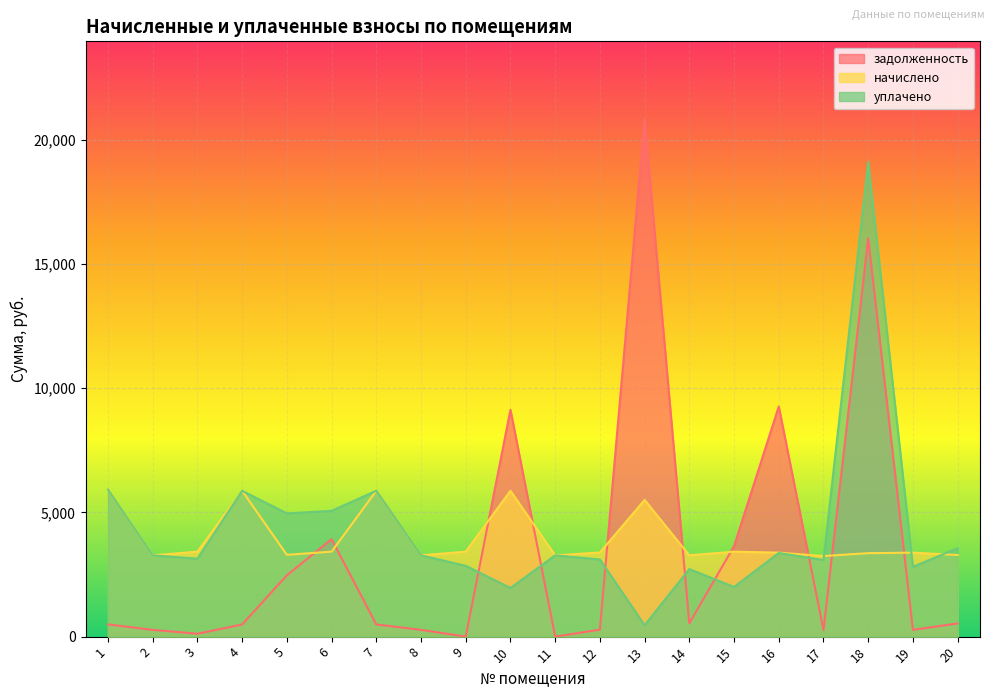

What is the total value across all series at 20?

7379.7